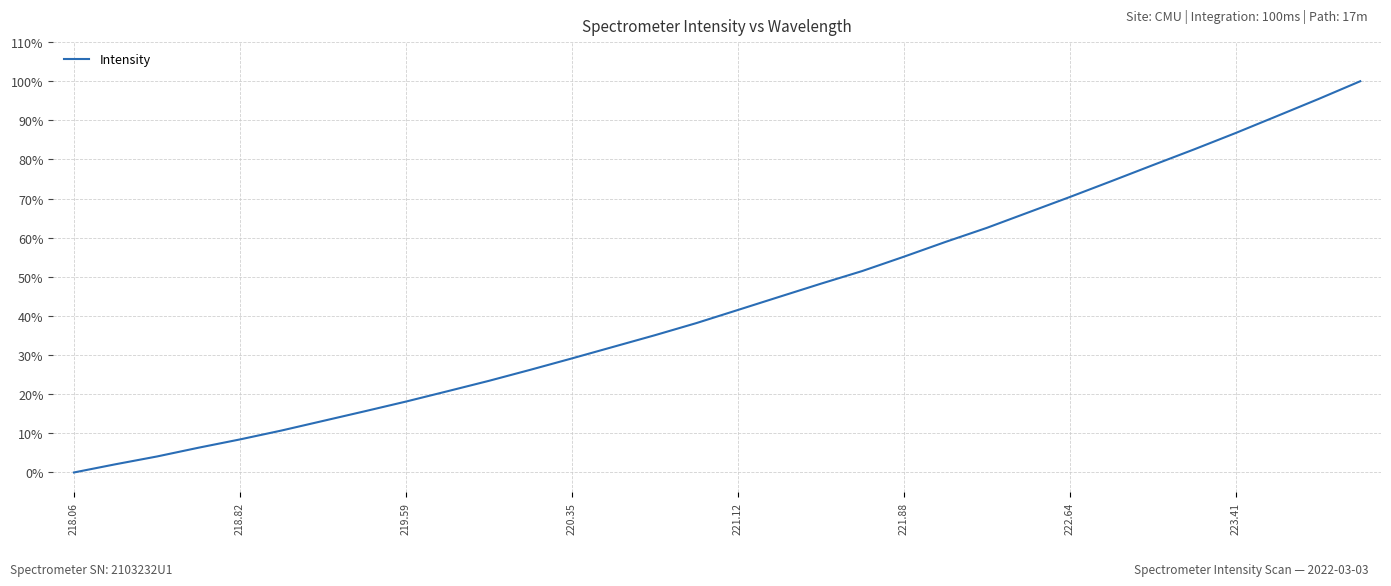

What is the maximum value shown in the chart?

100.0